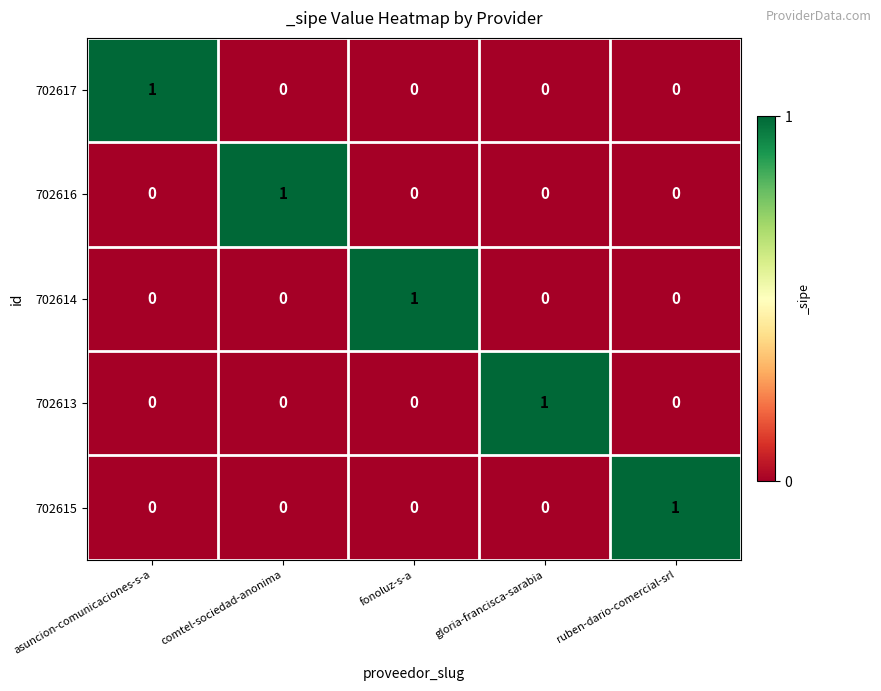

At how many categories does at least one series exceed 0?

5